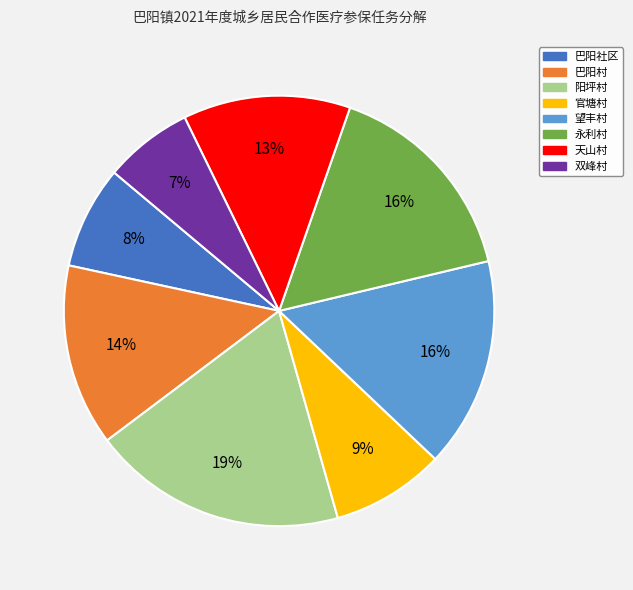

Which has a higher value, 阳坪村 or 望丰村?

阳坪村